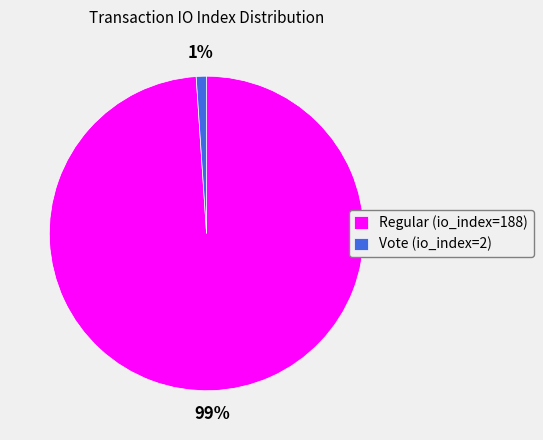

Which has a higher value, Regular (io_index=188) or Vote (io_index=2)?

Regular (io_index=188)